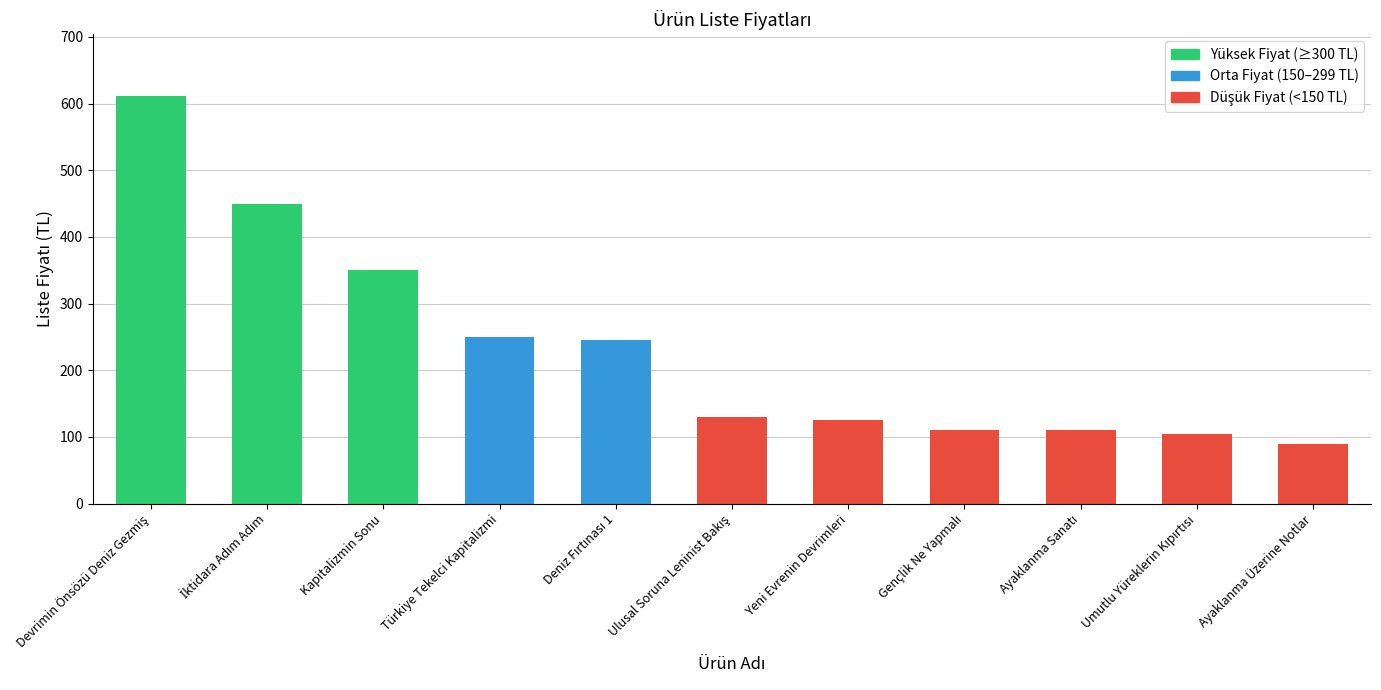

What is the value of the 7th bar from the left?

125